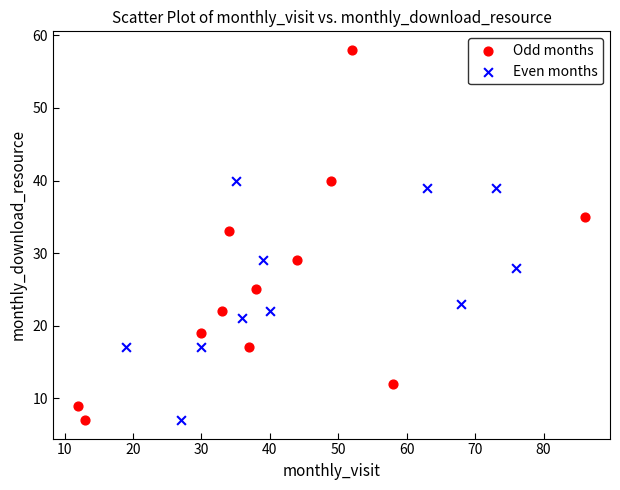

What are all the series names shown in the legend?

Odd months, Even months